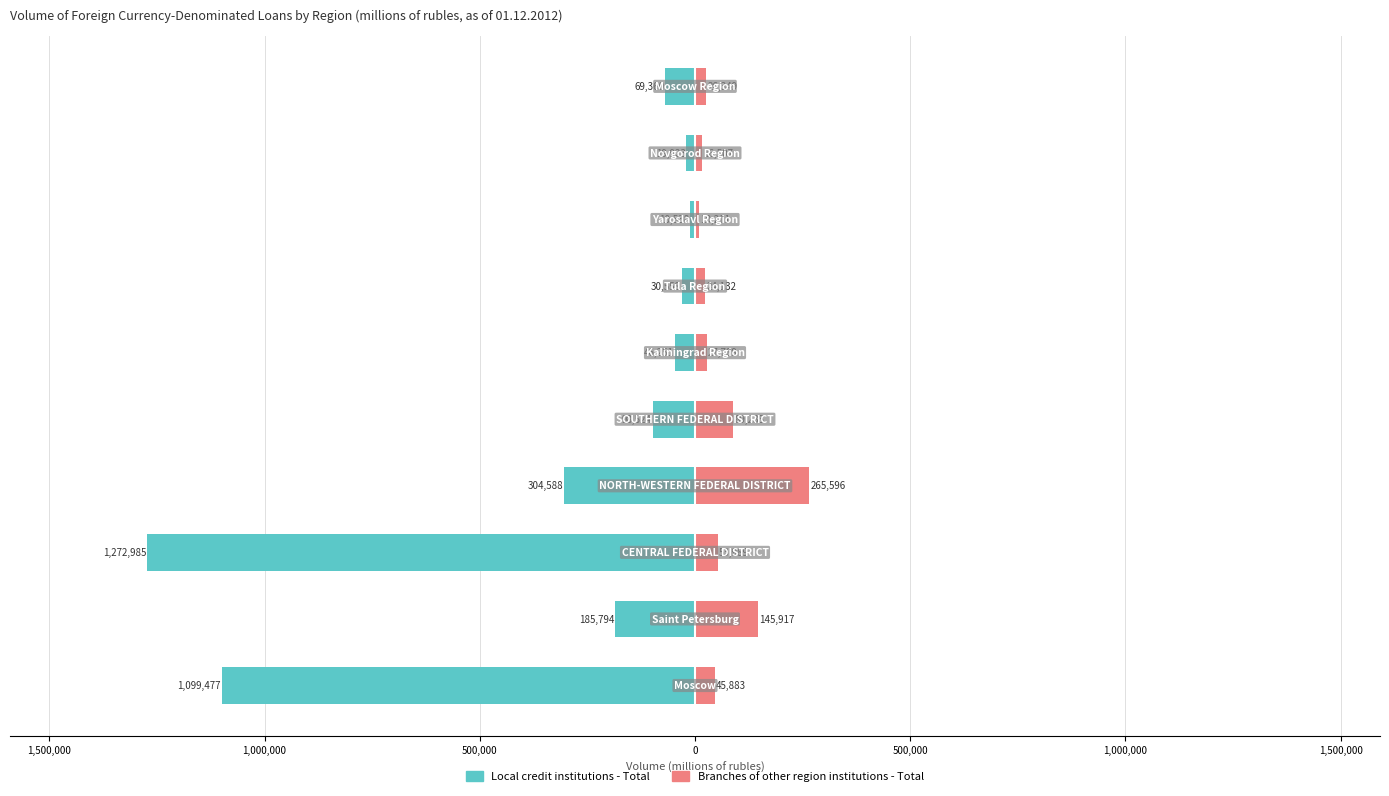

Reading right to left, list all the values displayed in this chart.

Local credit institutions - Total: -69360	-19923	-10538	-30558	-46251	-98524	-304588	-1272985	-185794	-1099477
Branches of other region institutions - Total: 26349	16507	10211	24132	27789	89235	265596	53989	145917	45883